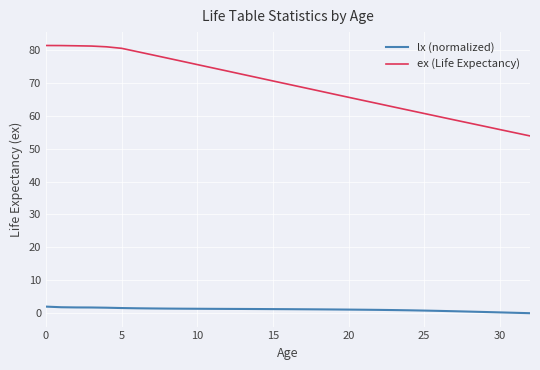

Rank the series by their maximum value, from lowest to highest.

lx (normalized), ex (Life Expectancy)